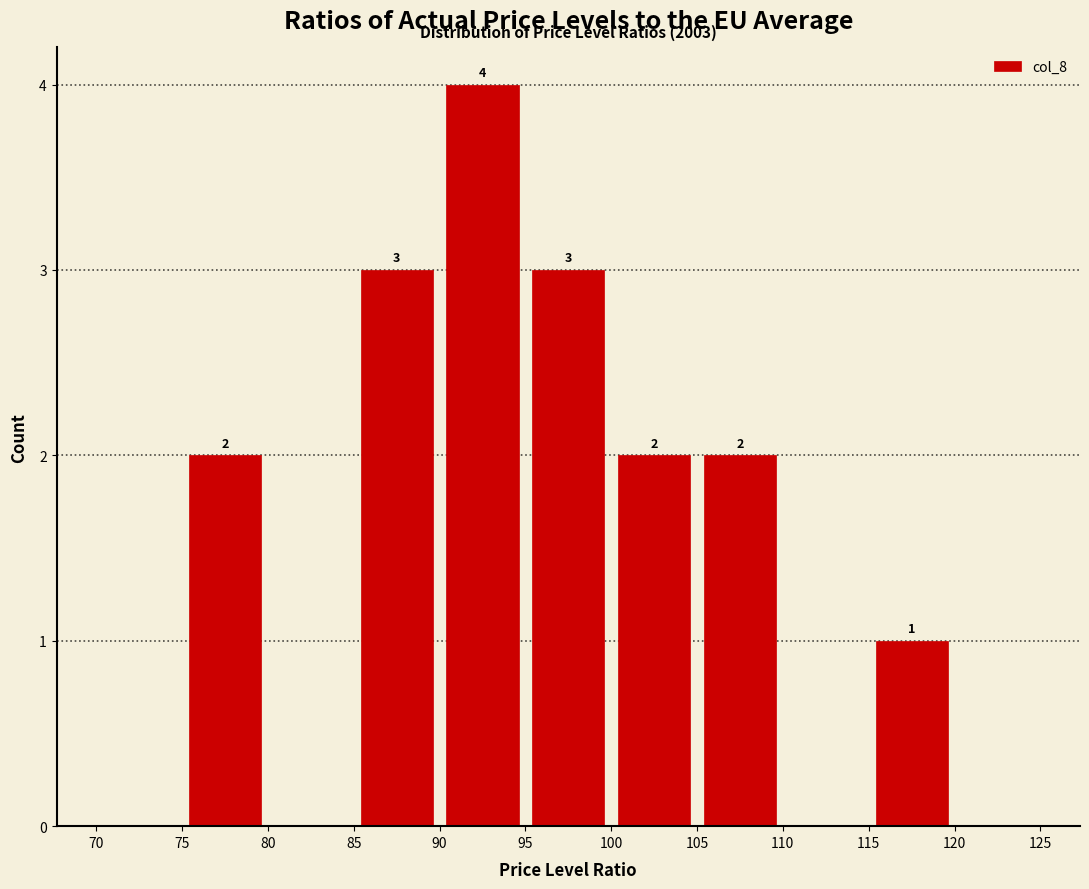

Which range on the x-axis has the tallest bar?

90 to 95